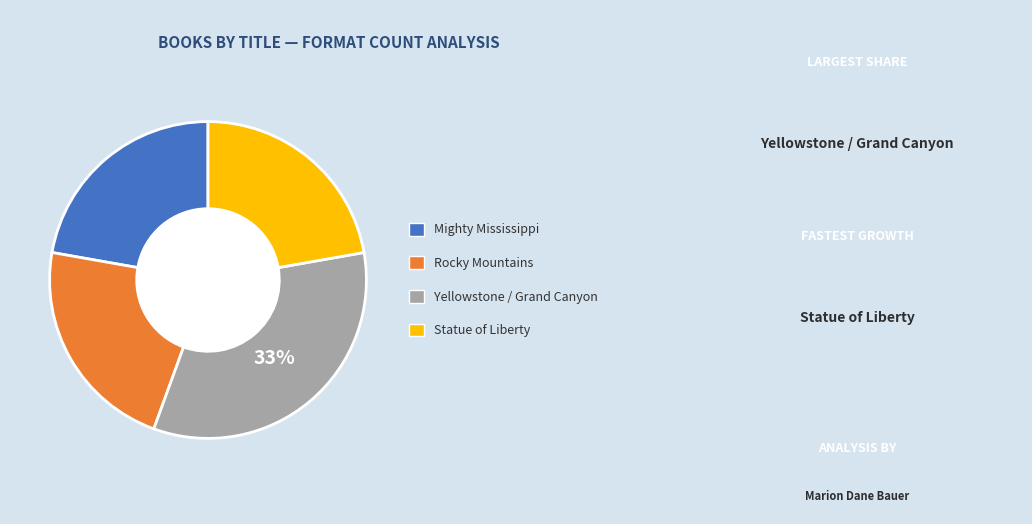

Does any single category account for the majority?

No